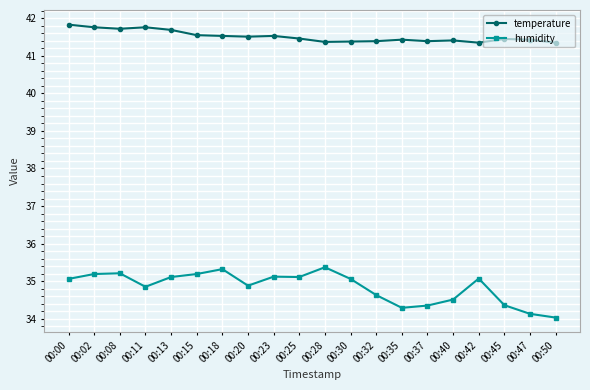

True or false: humidity and temperature intersect in this chart.

False